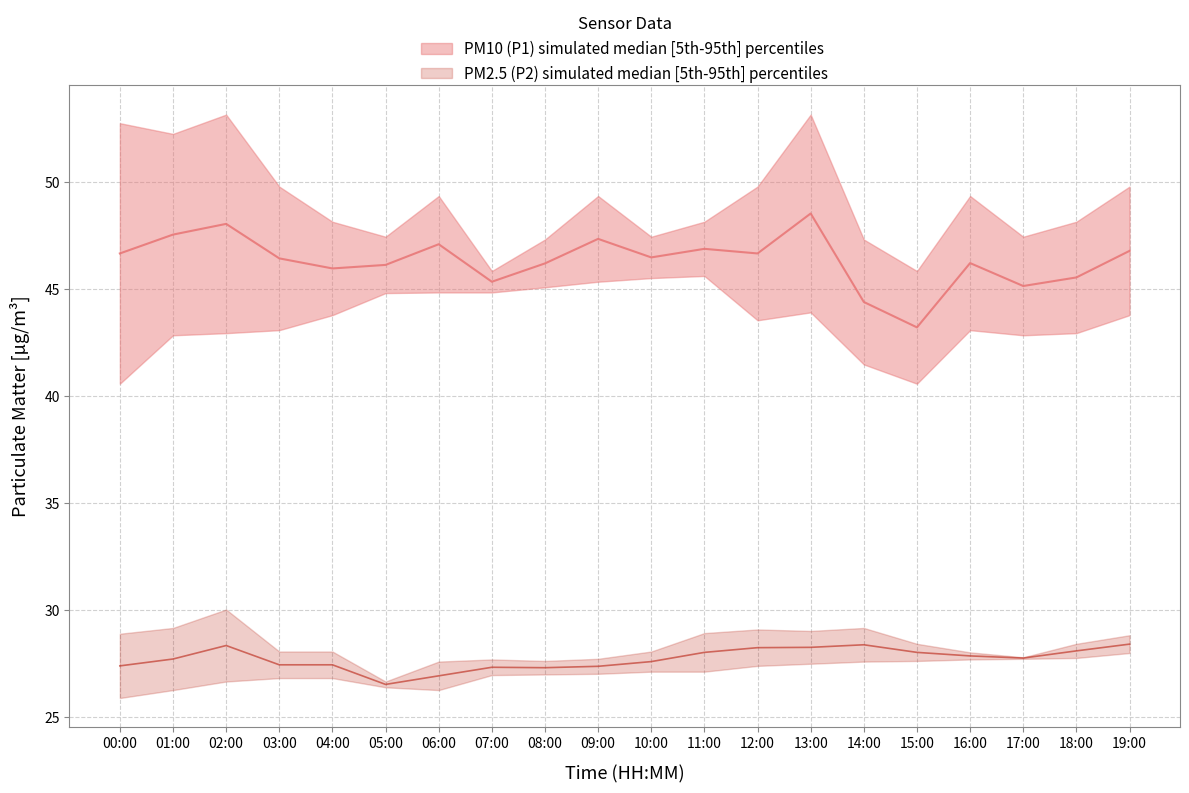

True or false: P1_upper has more than 0 interior local peaks.

True